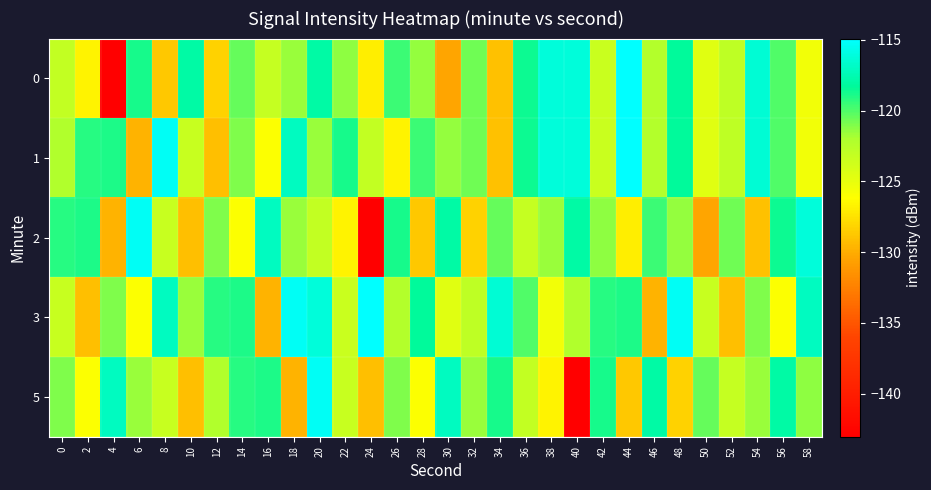

At 2, list the series in order from largest to smallest.

2, 1, 5, 0, 3